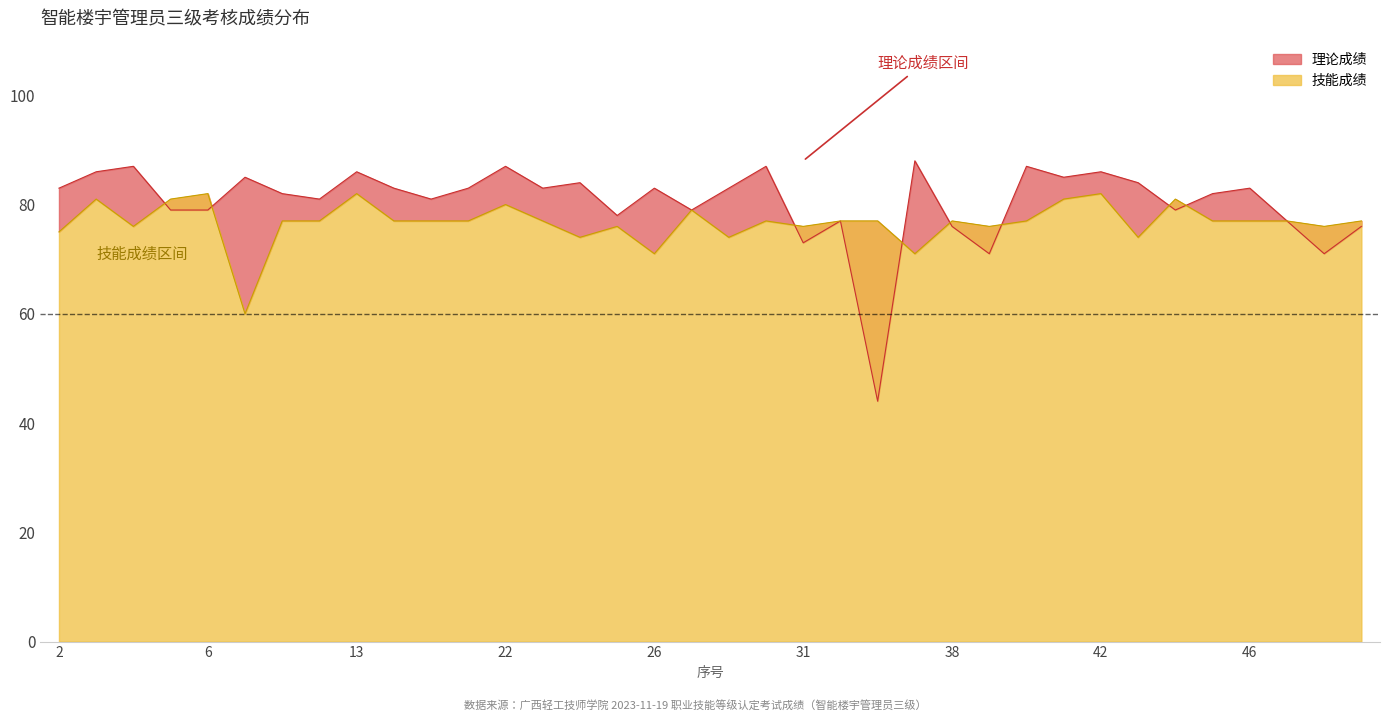

Reading right to left, what are all the values shown in this chart?

理论成绩: 76	71	77	83	82	79	84	86	85	87	71	76	88	44	77	73	87	83	79	83	78	84	83	87	83	81	83	86	81	82	85	79	79	87	86	83
技能成绩: 77	76	77	77	77	81	74	82	81	77	76	77	71	77	77	76	77	74	79	71	76	74	77	80	77	77	77	82	77	77	60	82	81	76	81	75